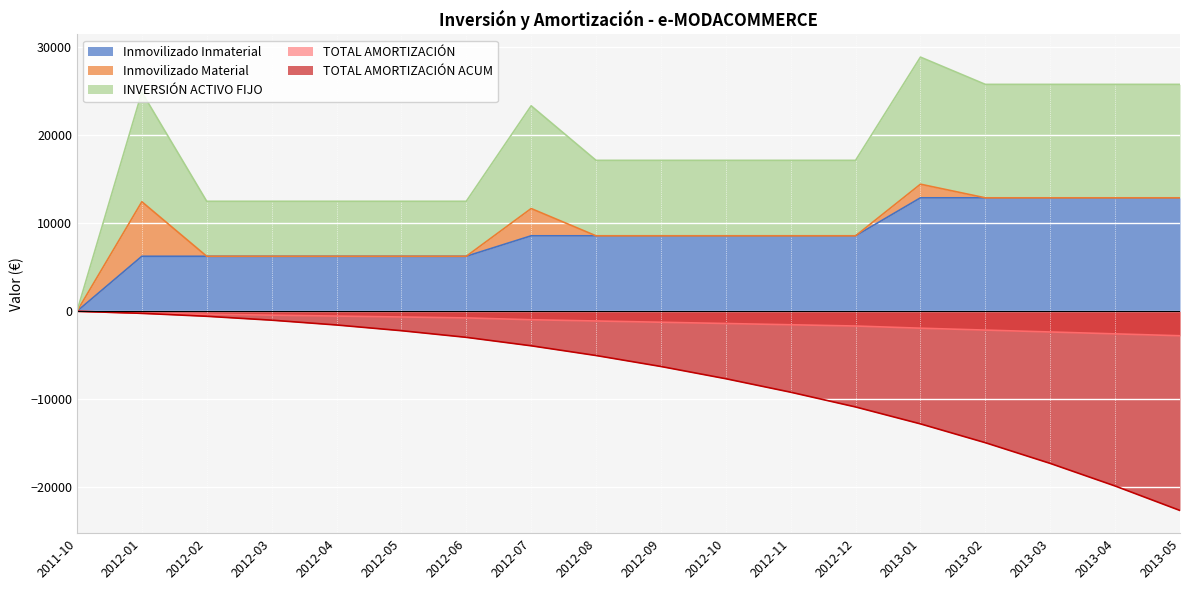

At which category is the sum across all series the highest?

2012-01